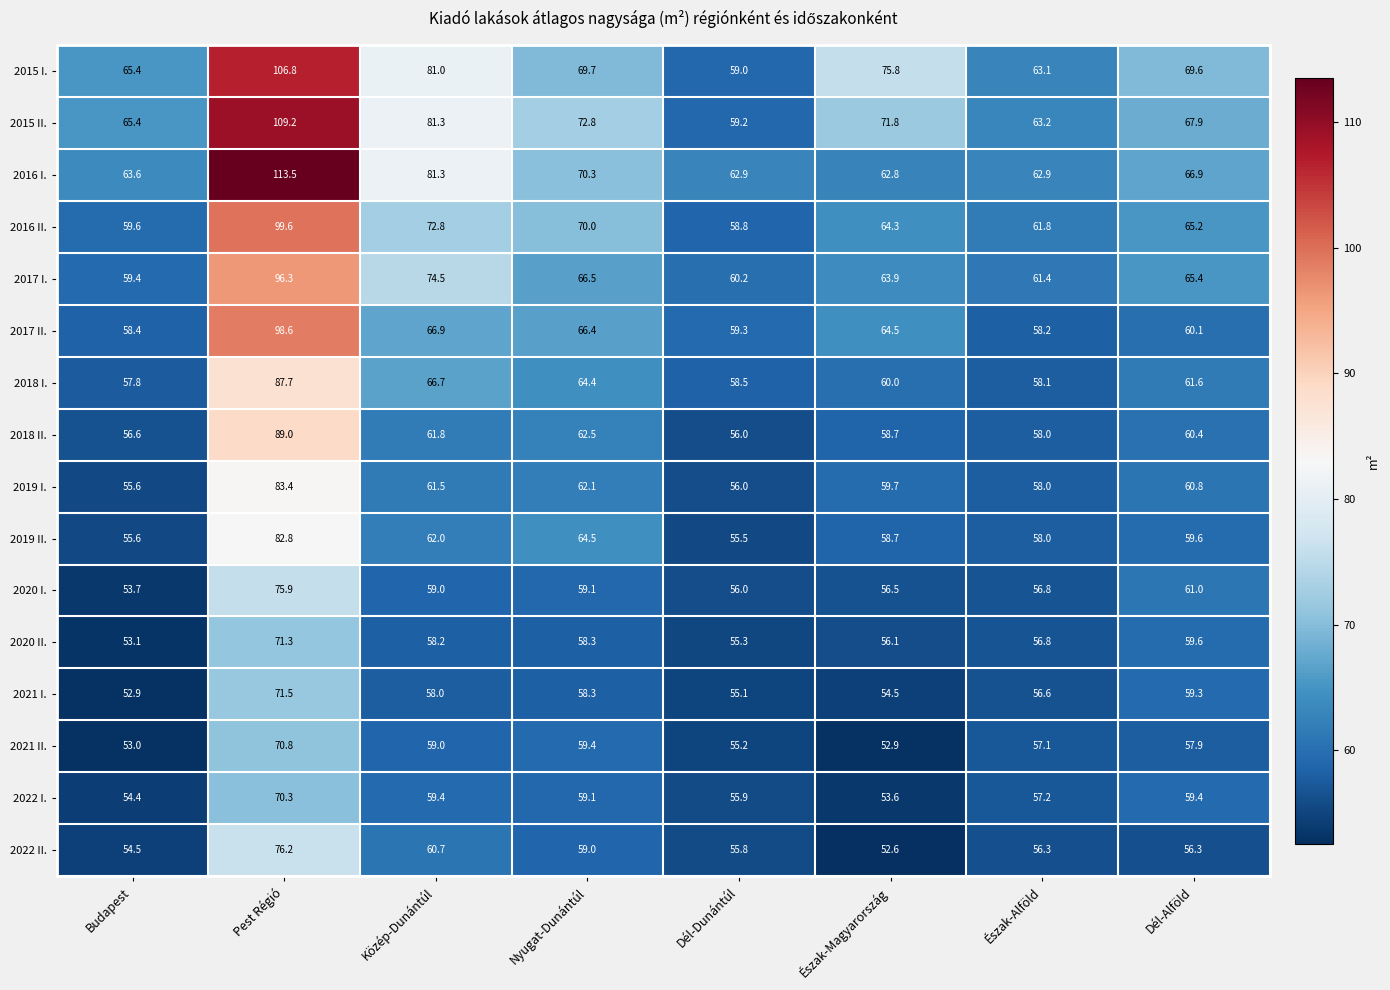

What is the total value across all series at Nyugat-Dunántúl?

1022.4